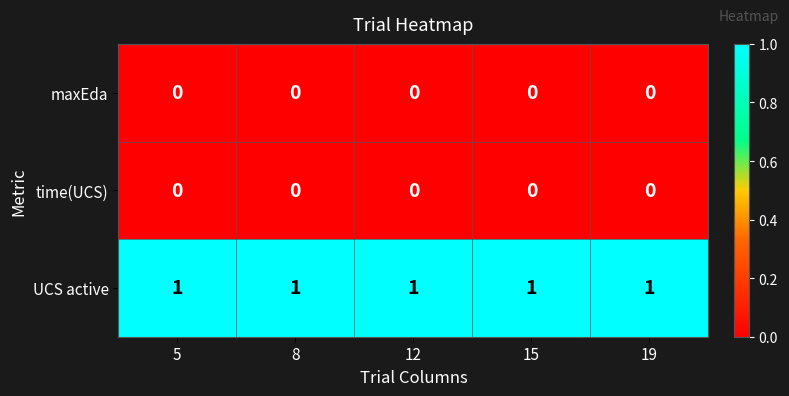

What is the spread (max minus min) of values at 8?

1